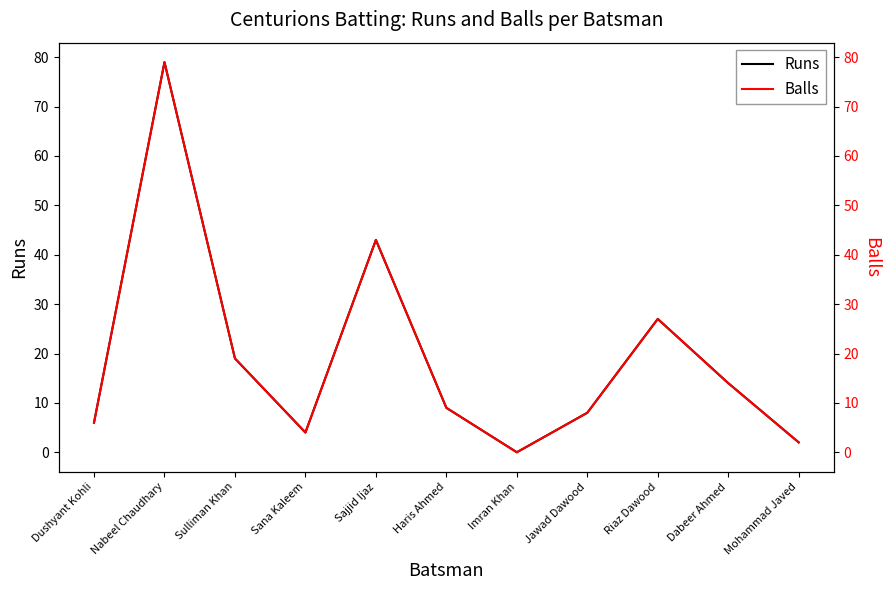

Between Sana Kaleem and Riaz Dawood, which series saw the biggest shift?

Runs